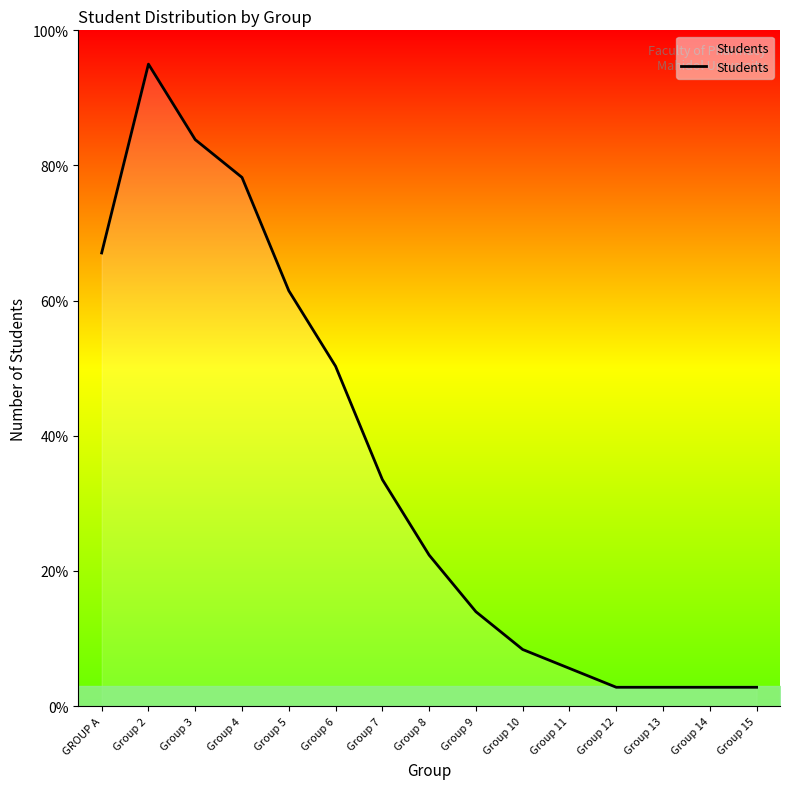

Is it true that the value at Group 10 is 5.3?

False